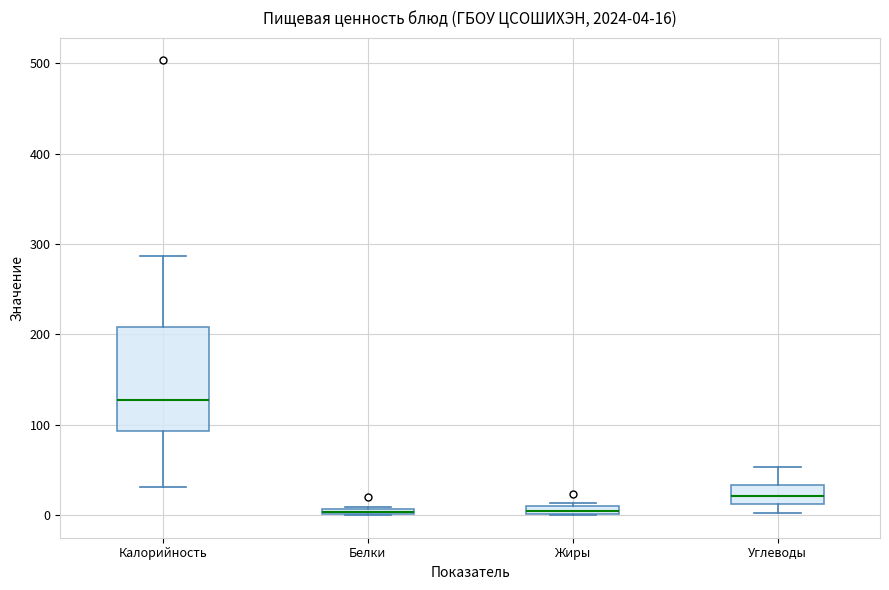

Comparing the boxes themselves (not the whiskers), which one is the tallest?

Калорийность